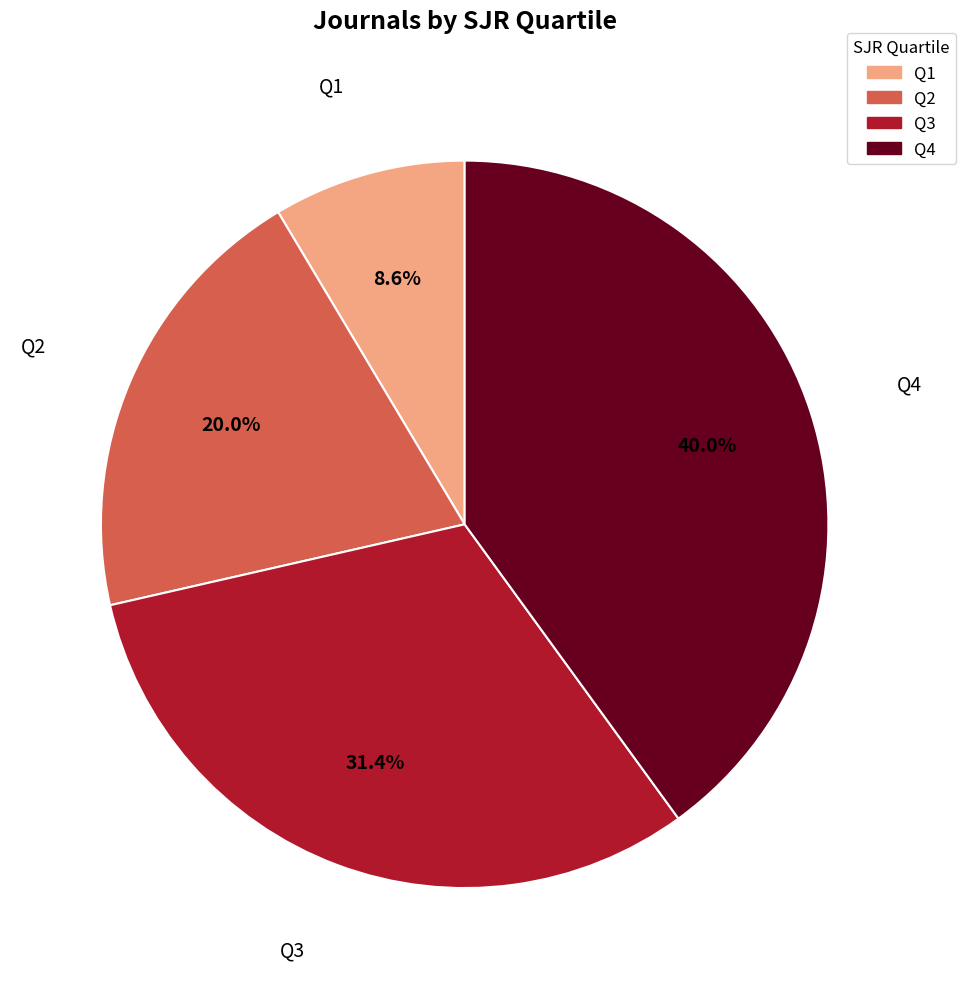

Which slice is the largest?

Q4